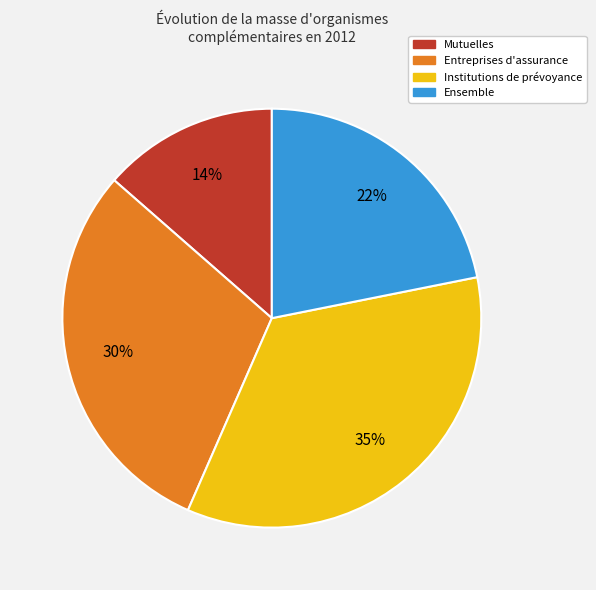

How many segments does this pie chart have?

4